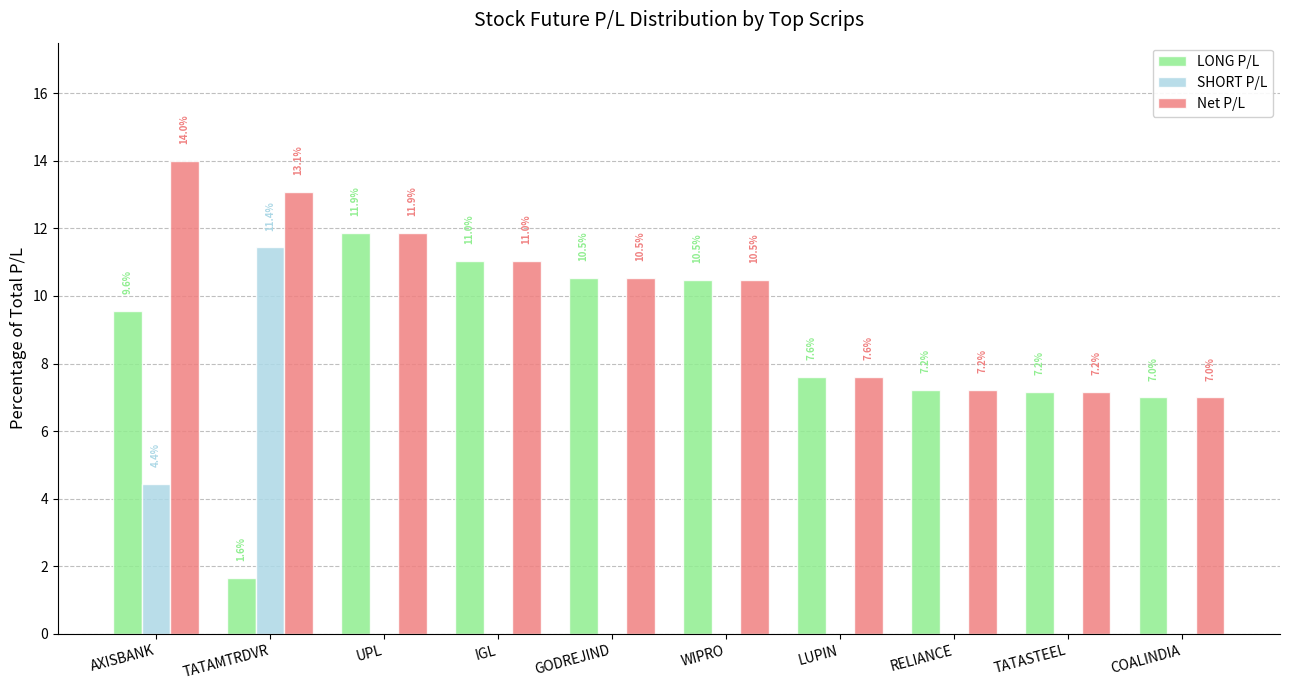

Reading left to right, transcribe all the data shown in this chart.

LONG P/L: 9.6	1.6	11.9	11.0	10.5	10.5	7.6	7.2	7.2	7.0
SHORT P/L: 4.4	11.4	0.0	0.0	0.0	0.0	0.0	0.0	0.0	0.0
Net P/L: 14.0	13.1	11.9	11.0	10.5	10.5	7.6	7.2	7.2	7.0